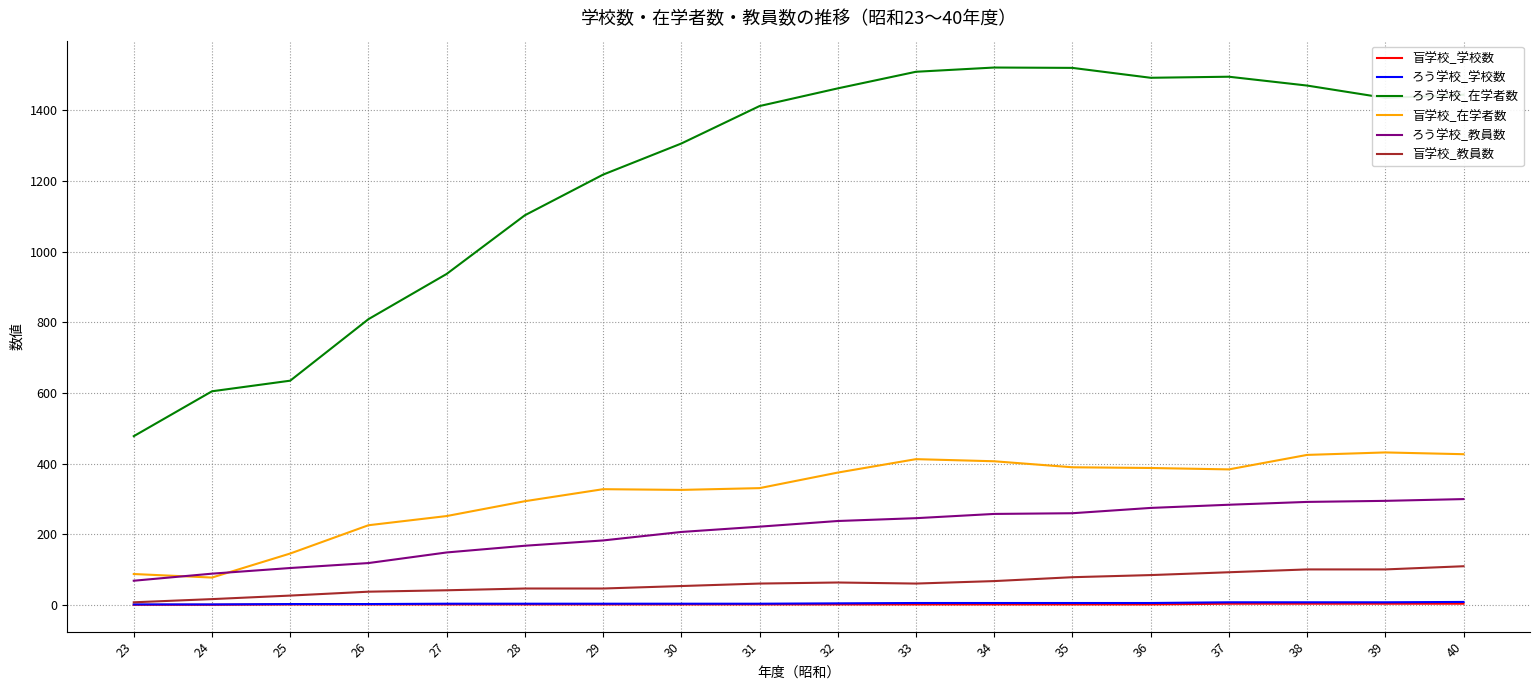

What is the sum of the ろう学校_在学者数 values at 32 and 28?

2565